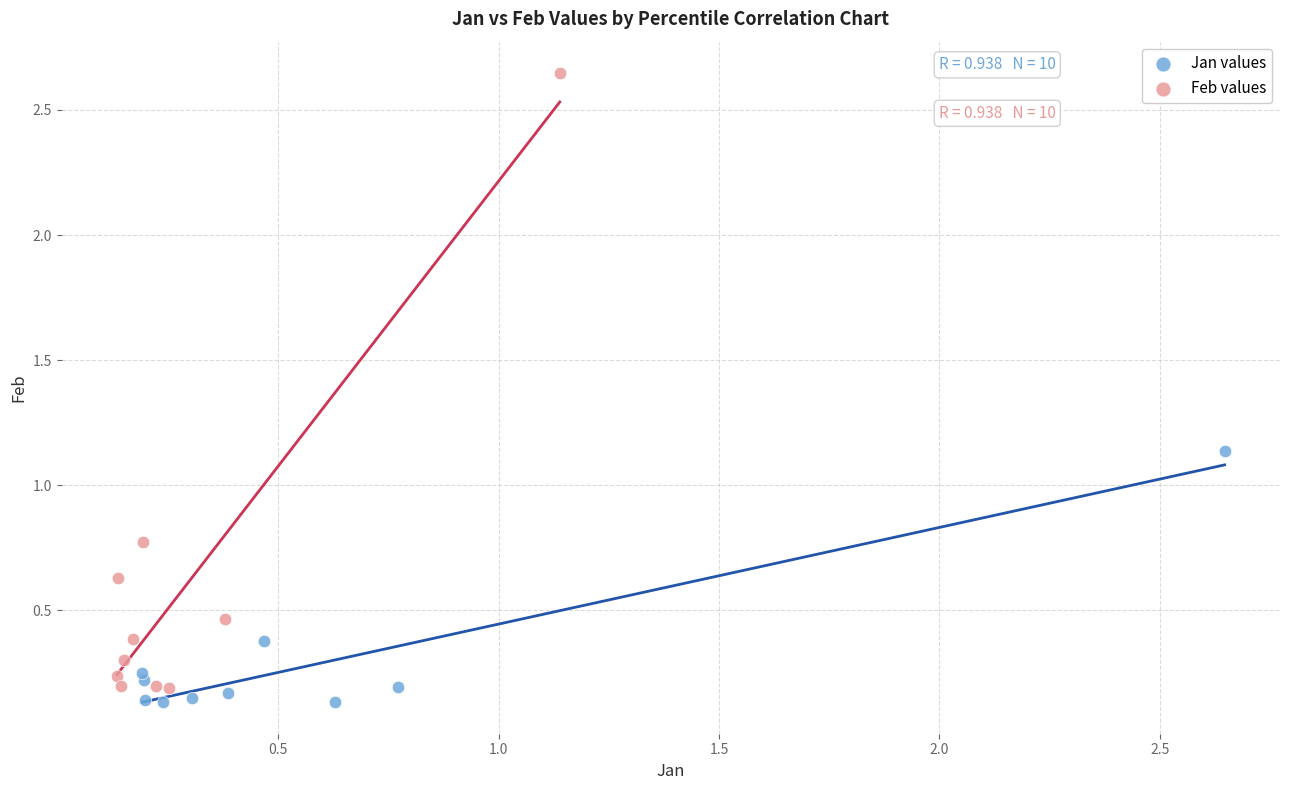

Which series reaches the minimum Y coordinate?

Jan values